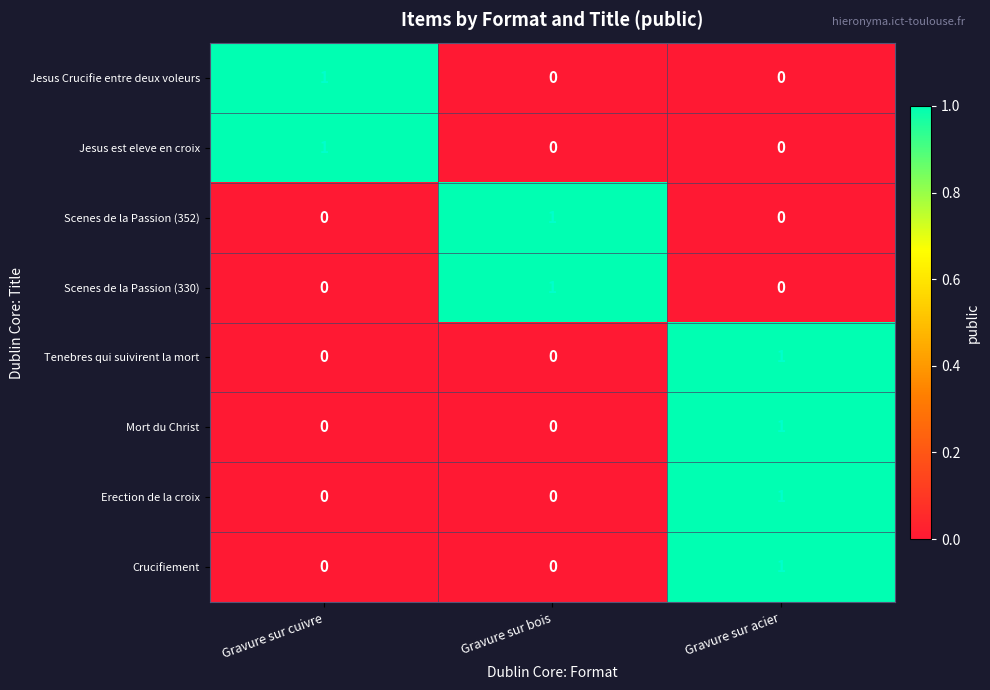

What is the difference between the highest and lowest values at Gravure sur cuivre?

1